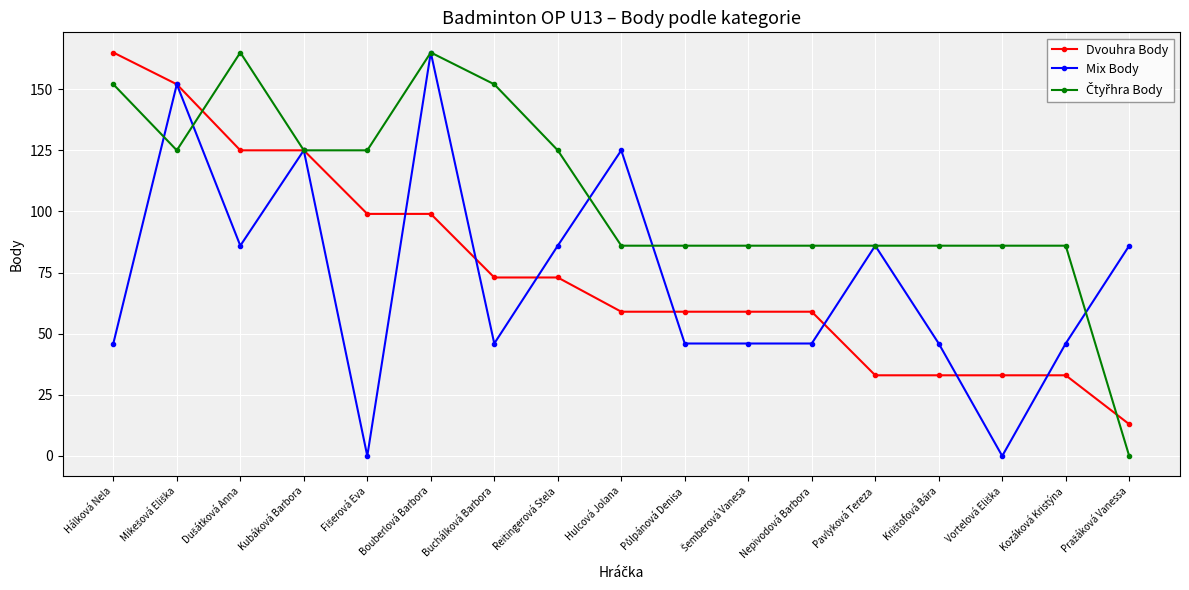

Where does the Dvouhra Body series first go above 59?

Hálková Nela